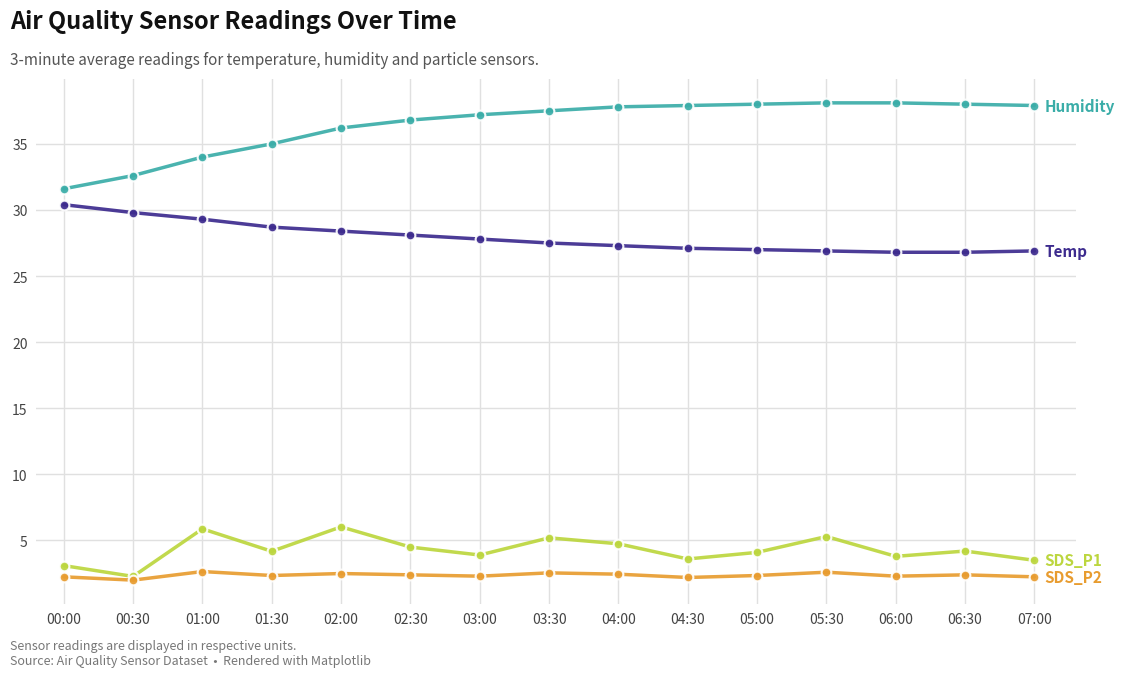

What is the difference between the highest and lowest values at 02:00?

33.7